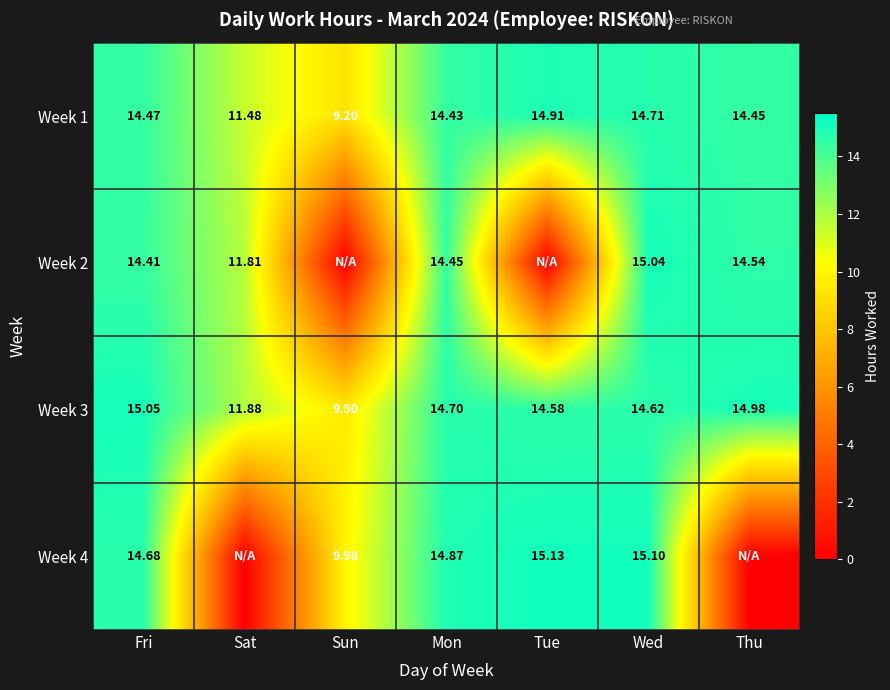

The Week 4 series shows 17.6 at Sun. True or false?

False